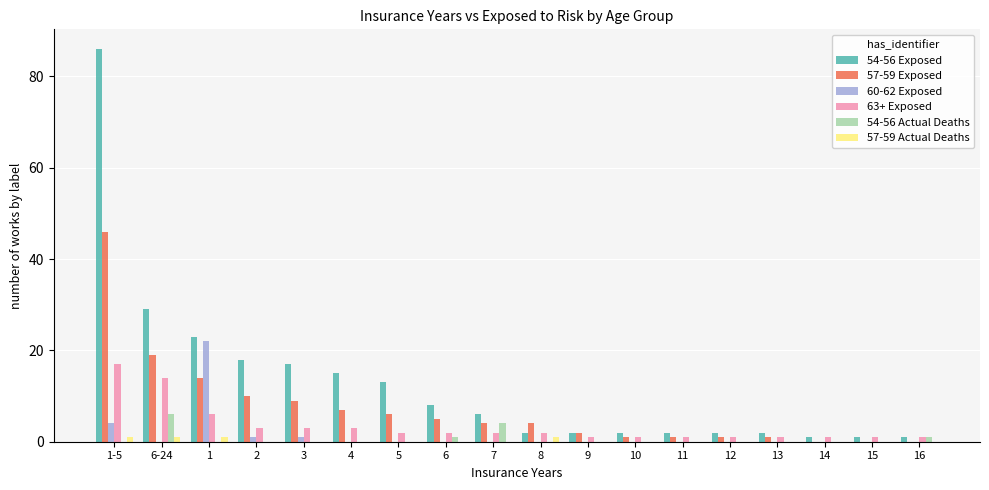

Which series has the largest total across all categories?

54-56 Exposed